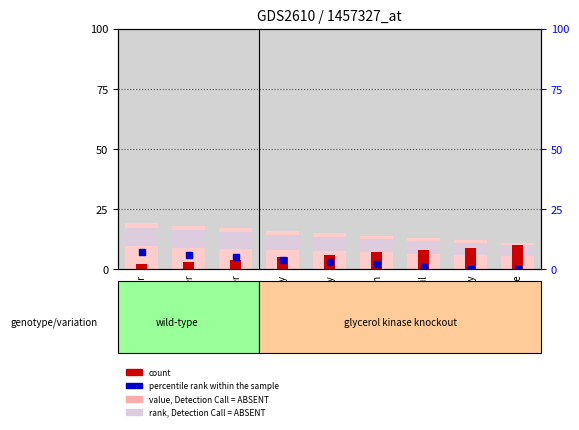

At how many categories does at least one series exceed 4?

9